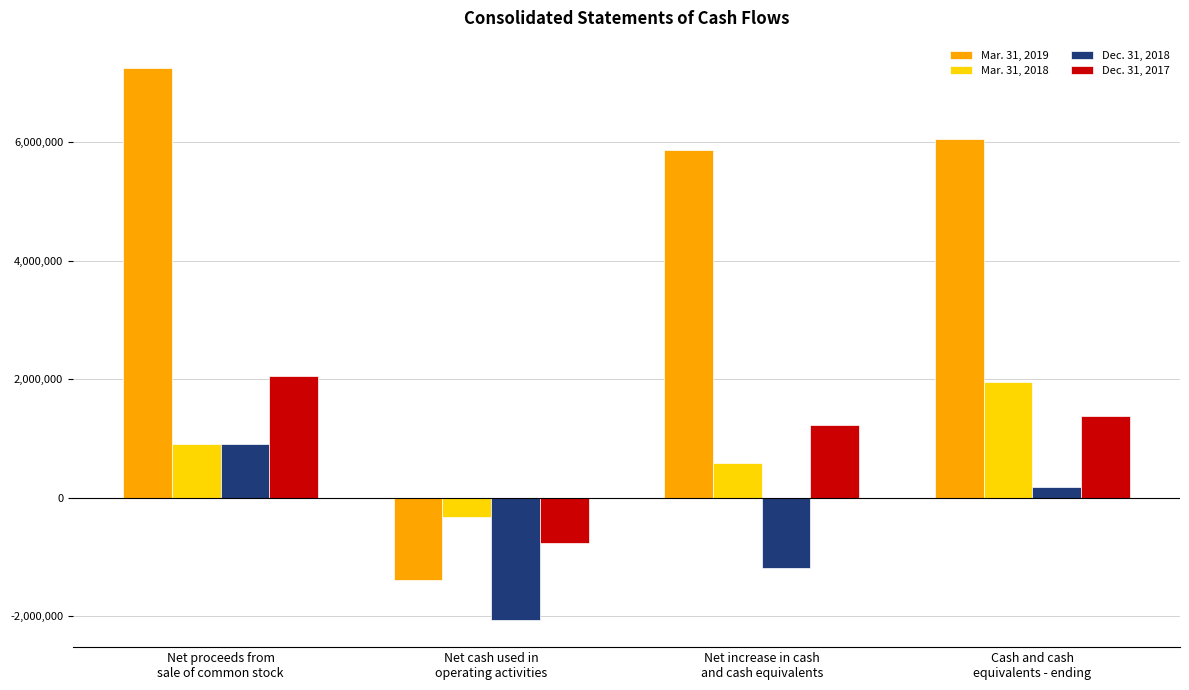

List the series in order of their peak value, lowest first.

Dec. 31, 2018, Mar. 31, 2018, Dec. 31, 2017, Mar. 31, 2019